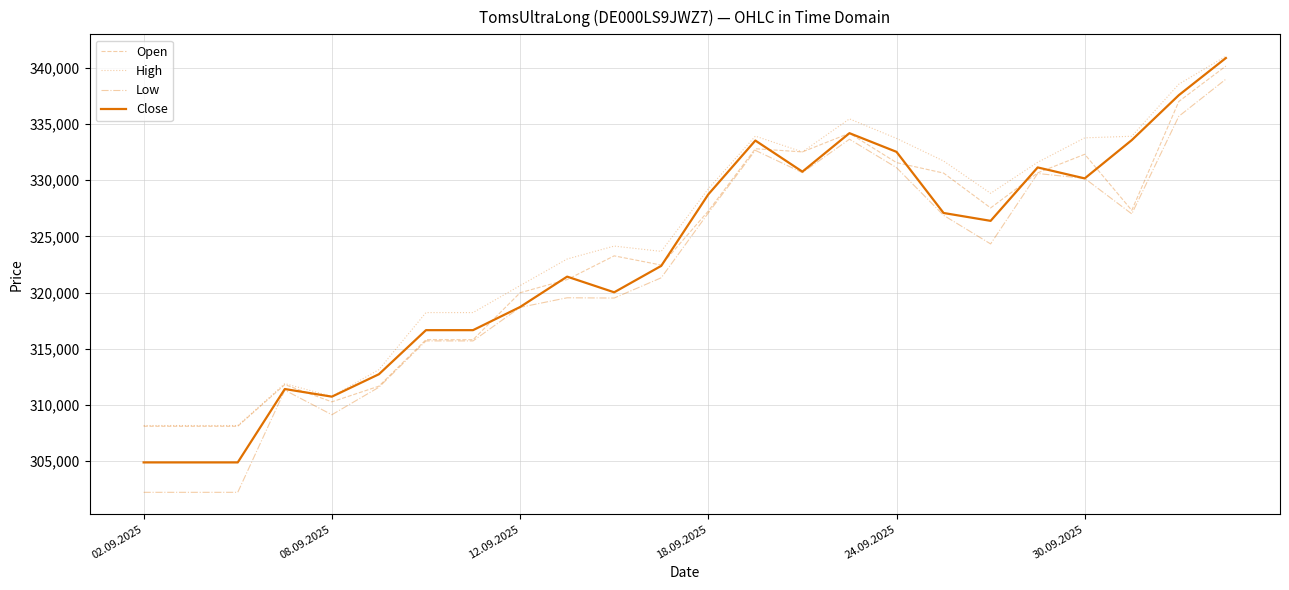

What is the smallest value displayed?

302229